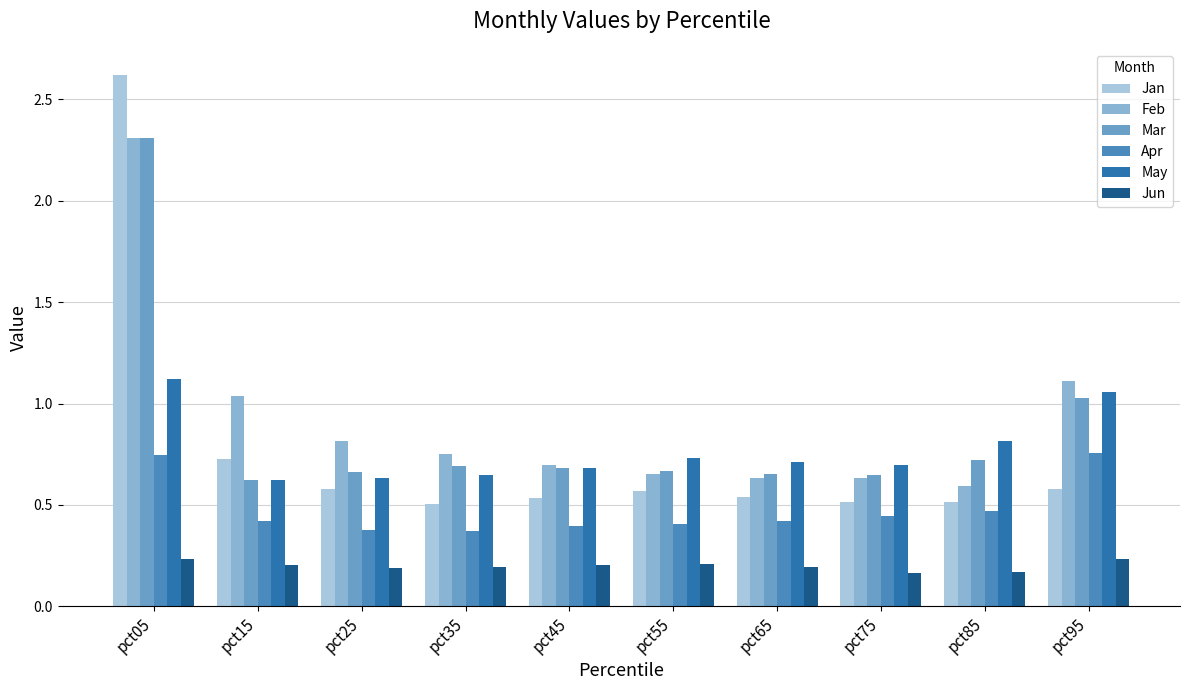

How many May values are between 0 and 1?

8